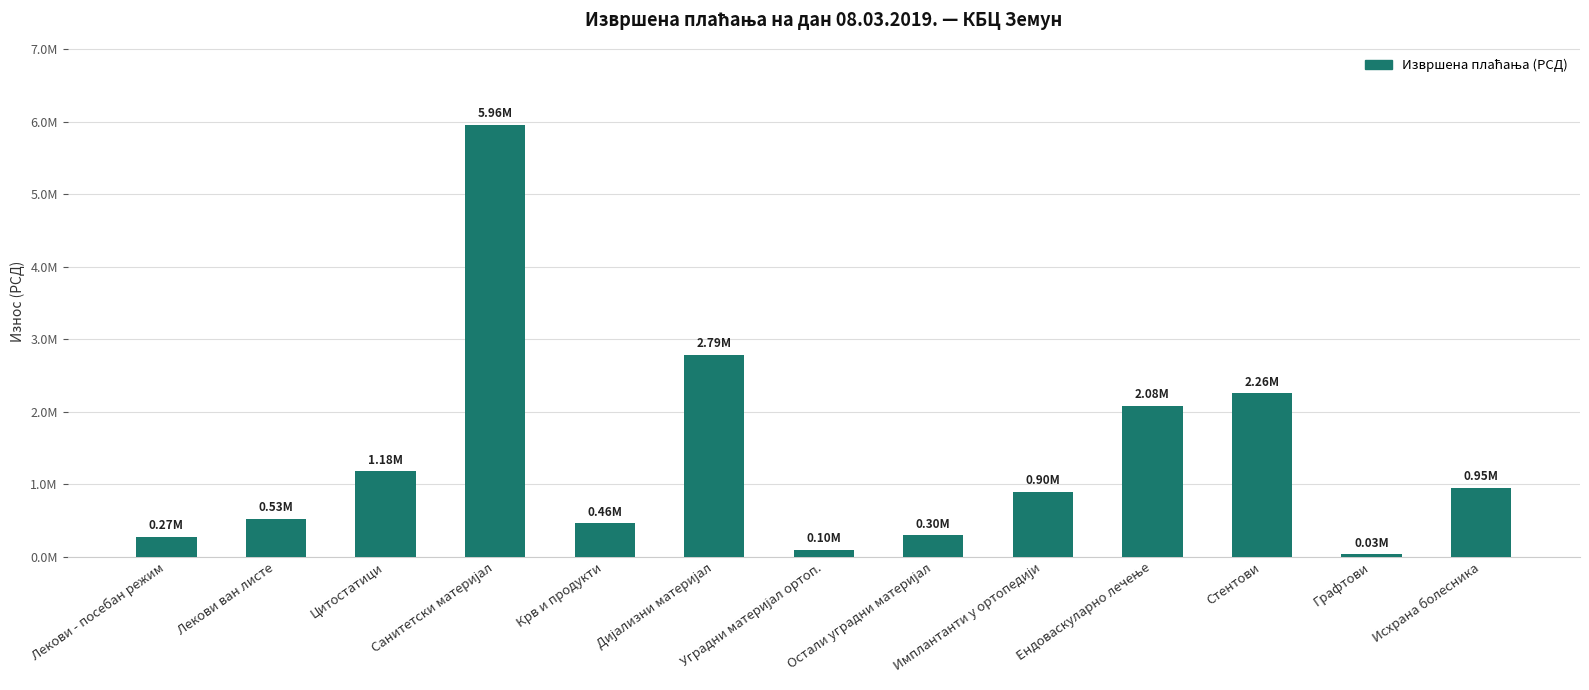

Are the bars horizontal?

No